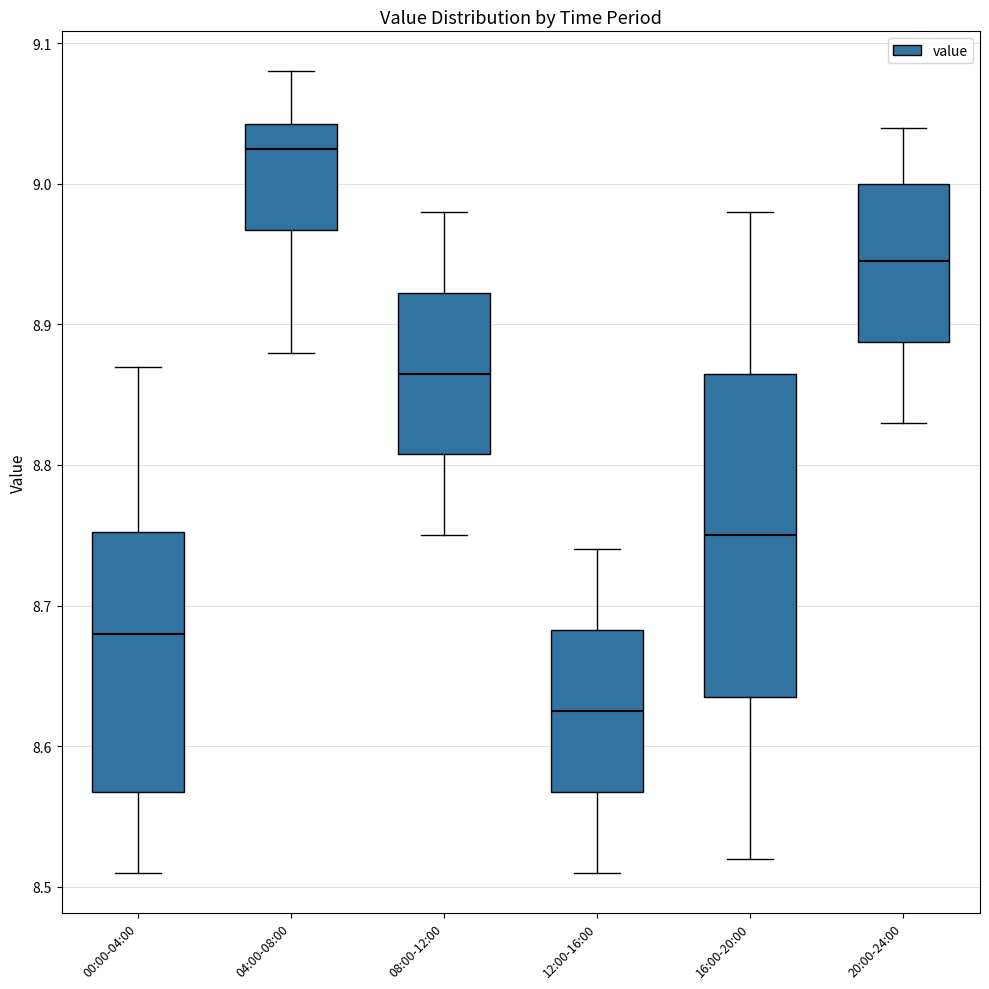

Reading left to right, transcribe this box plot: for each box, give where its median line is, the range the box spans, and where its two whiskers end, as read against the y-axis. The values are not printed on the chart, so give them approximately, as read against the axis.

00:00-04:00: median 8.68, box 8.57 to 8.75, whiskers 8.51 to 8.87
04:00-08:00: median 9.03, box 8.97 to 9.04, whiskers 8.88 to 9.08
08:00-12:00: median 8.87, box 8.81 to 8.92, whiskers 8.75 to 8.98
12:00-16:00: median 8.63, box 8.57 to 8.68, whiskers 8.51 to 8.74
16:00-20:00: median 8.75, box 8.64 to 8.87, whiskers 8.52 to 8.98
20:00-24:00: median 8.95, box 8.89 to 9.00, whiskers 8.83 to 9.04